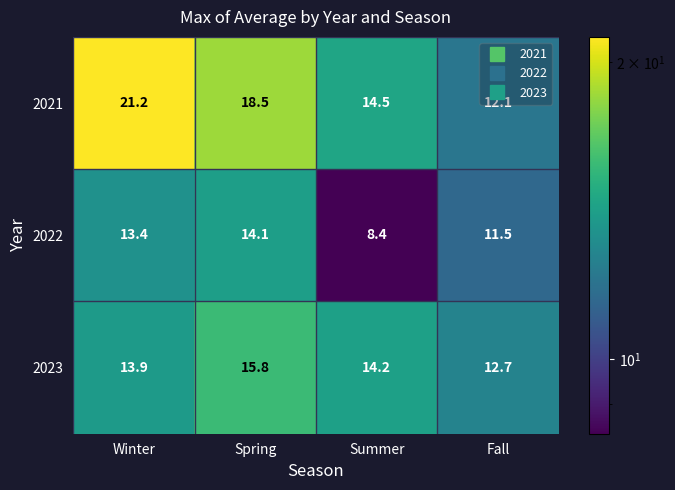

Where does the 2021 series first go above 18?

Winter